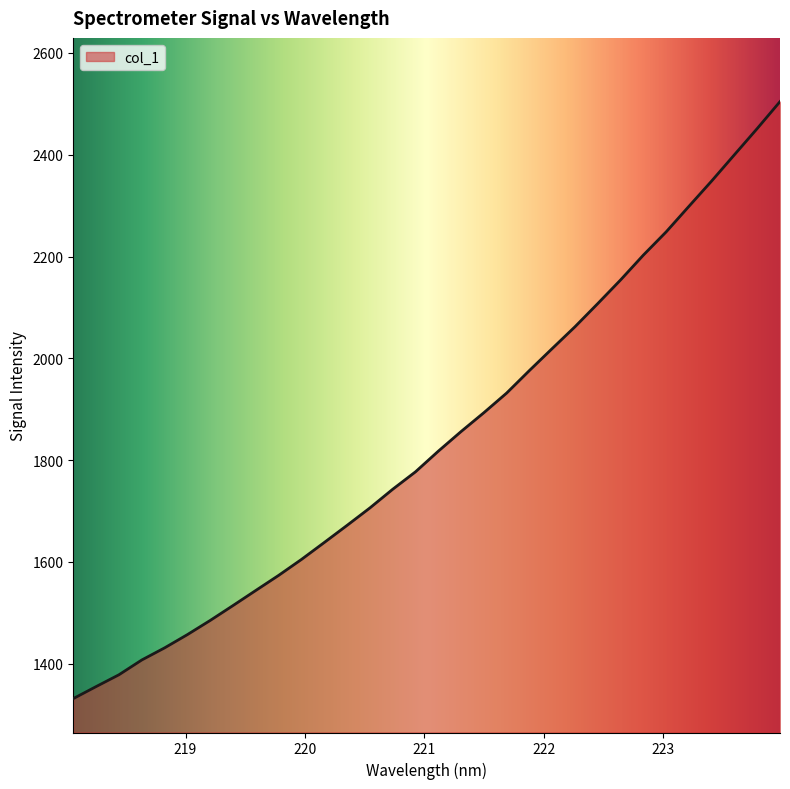

What is the minimum value shown in the chart?

1331.6